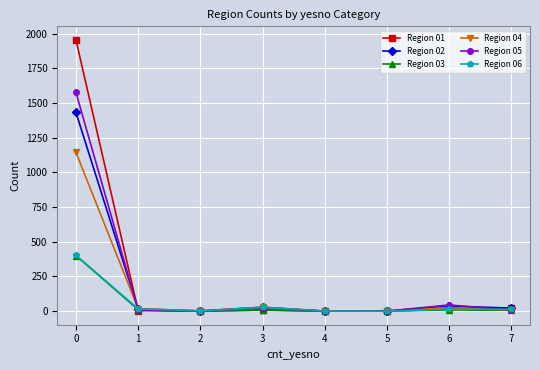

Between 4 and 6, which series saw the biggest shift?

Region 05